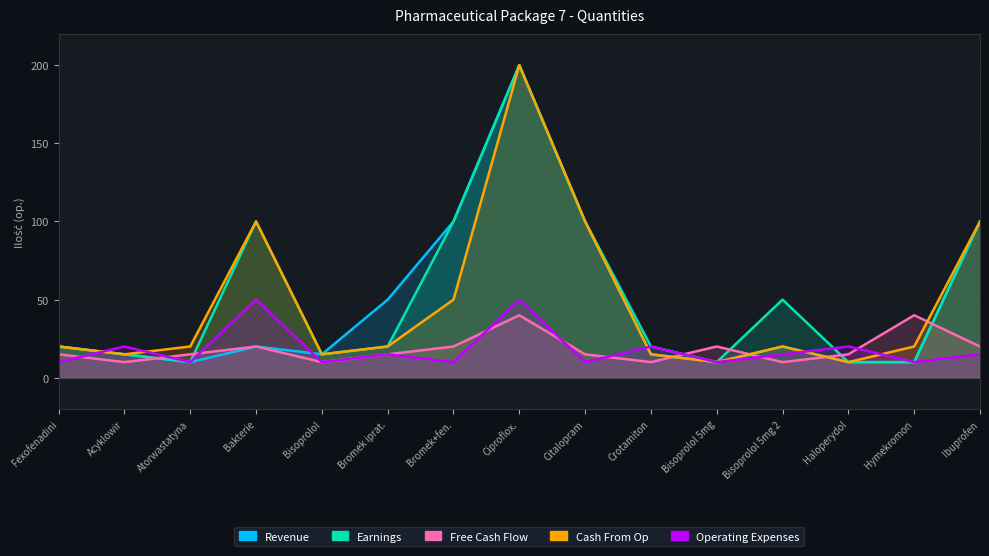

At which category is the sum across all series the highest?

Ciproflox.